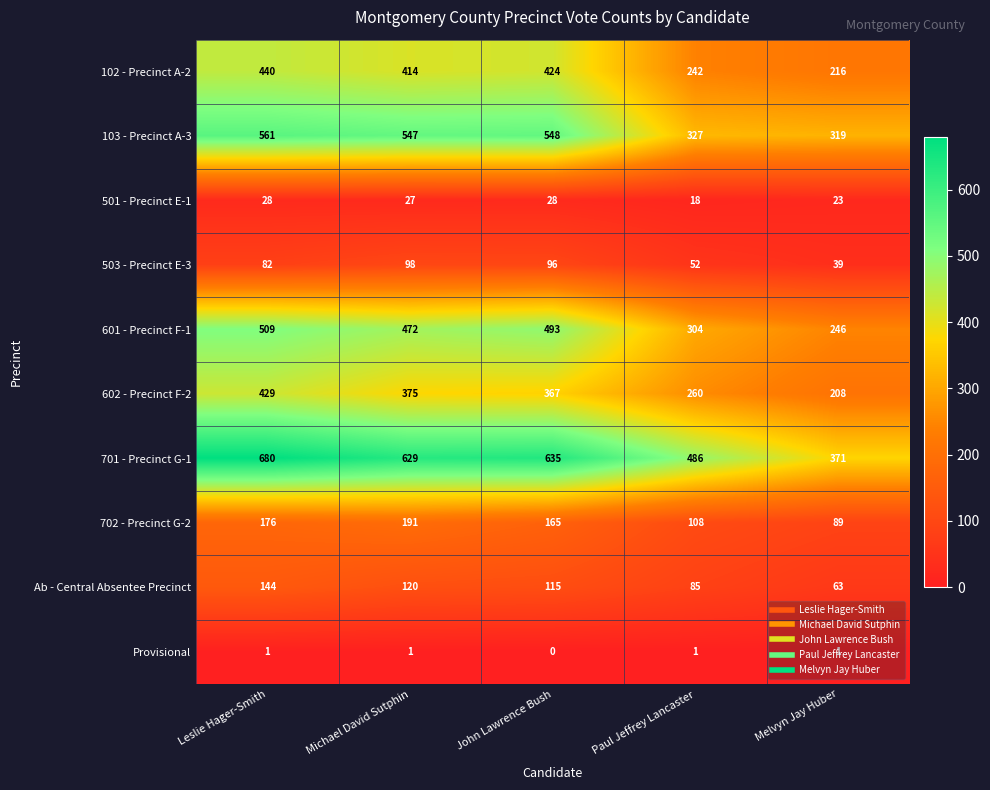

At how many categories does at least one series exceed 245?

5